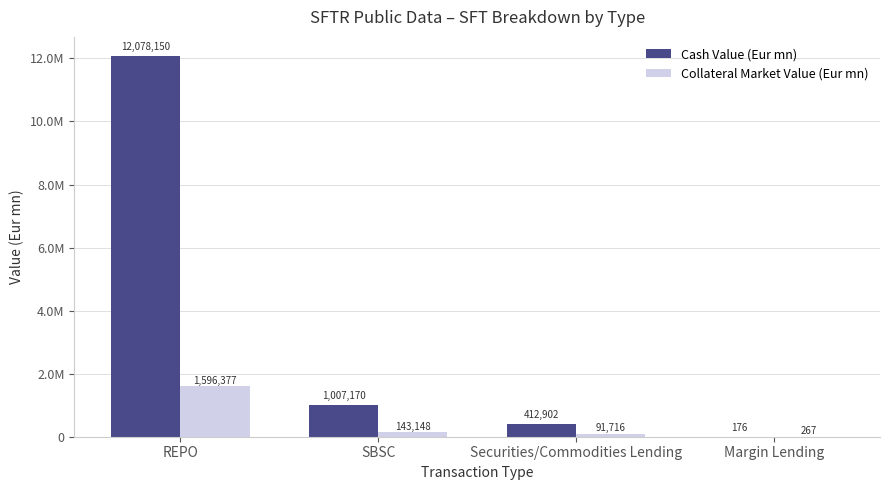

What are all the series names shown in the legend?

Cash Value (Eur mn), Collateral Market Value (Eur mn)